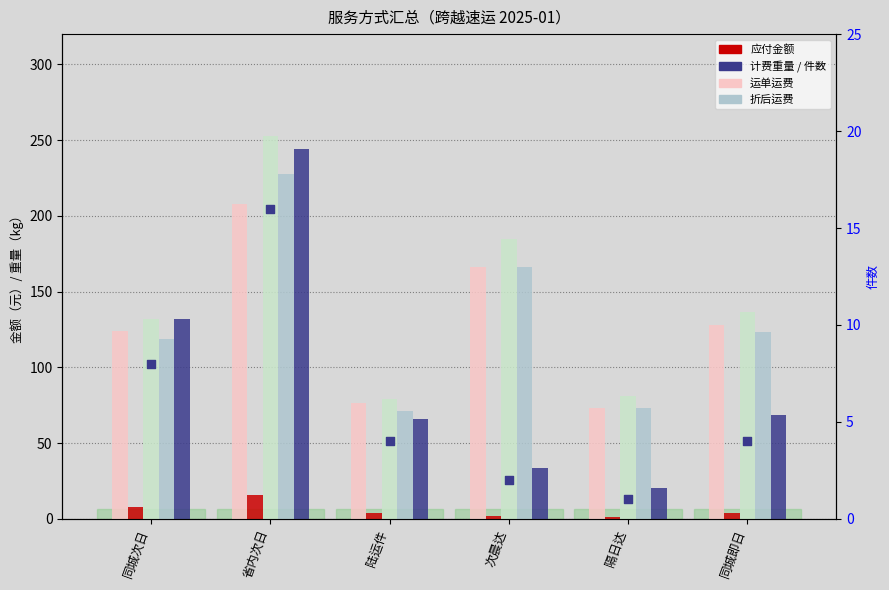

Which series reaches the minimum Y coordinate?

件数